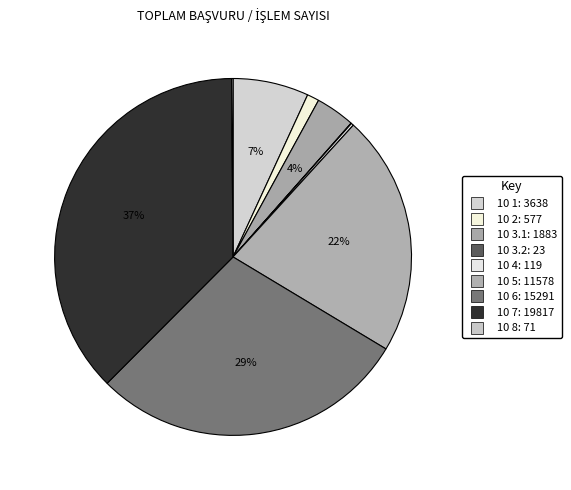

Does any single category account for the majority?

No